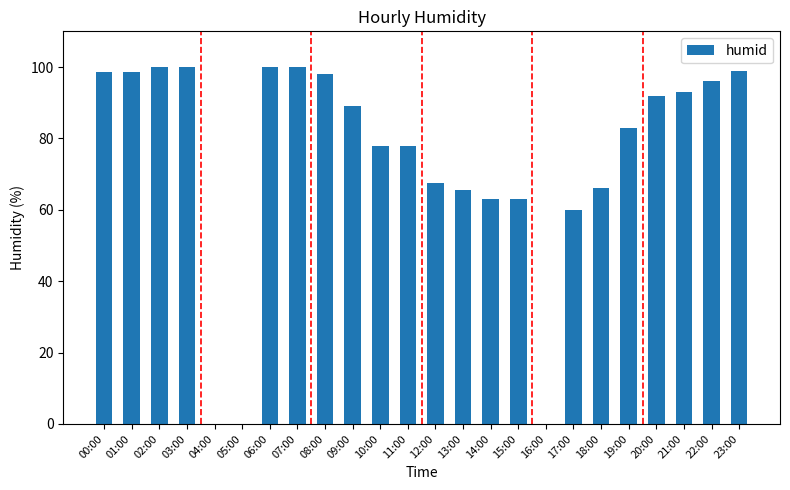

Where does the data first go above 89?

00:00